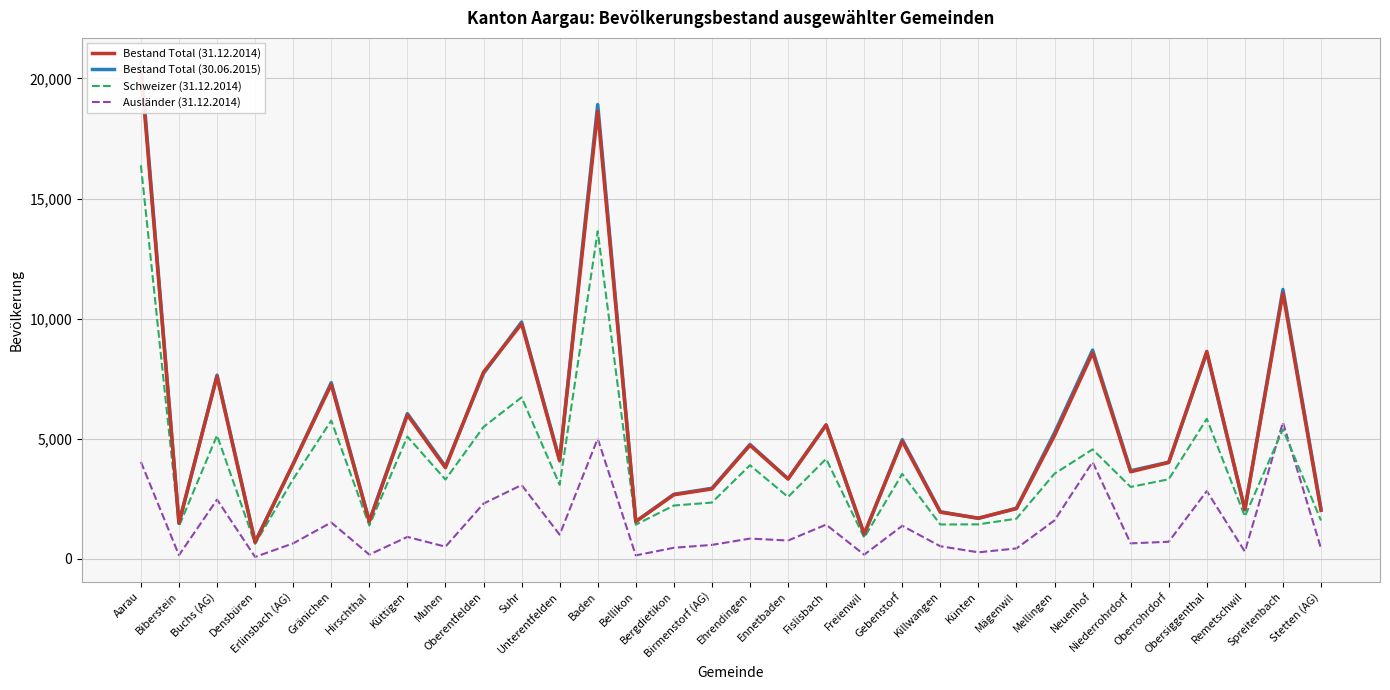

How many interior local peaks does the Bestand Total (30.06.2015) series have?

11